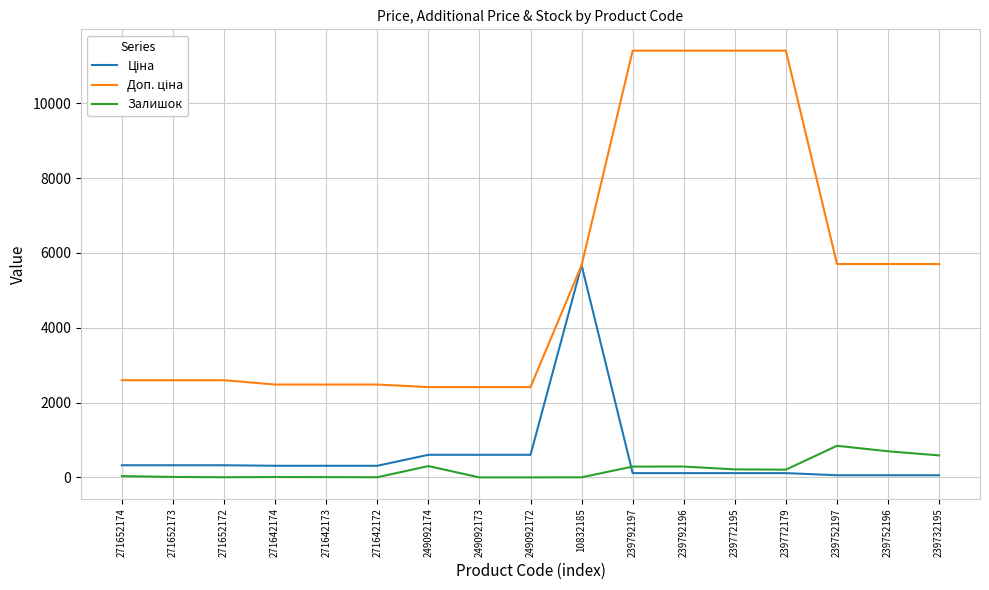

What is the maximum value for Залишок?

845.0